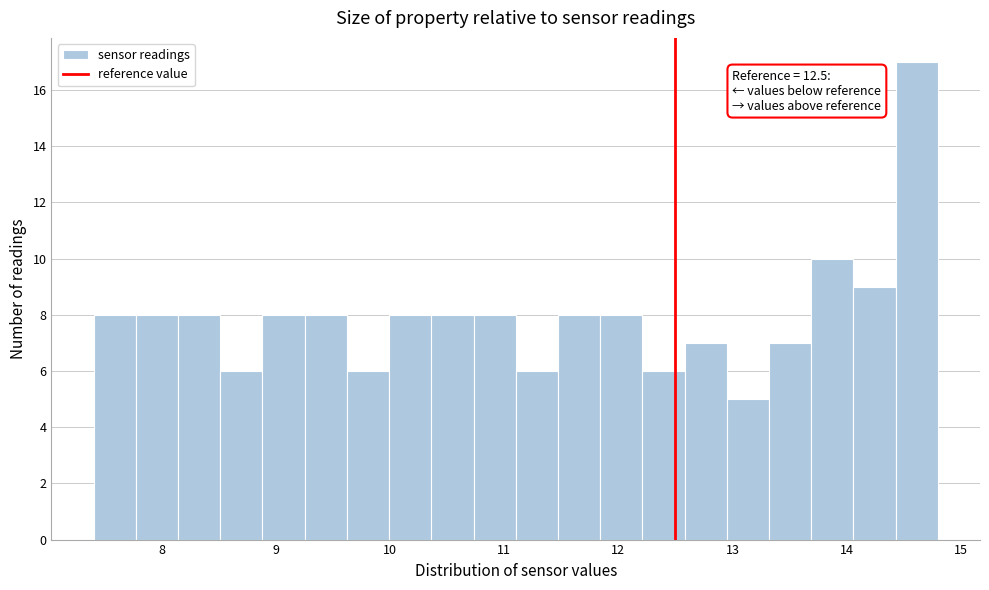

Read against the x-axis, roughly where is the centre of the tallest bar?

14.6